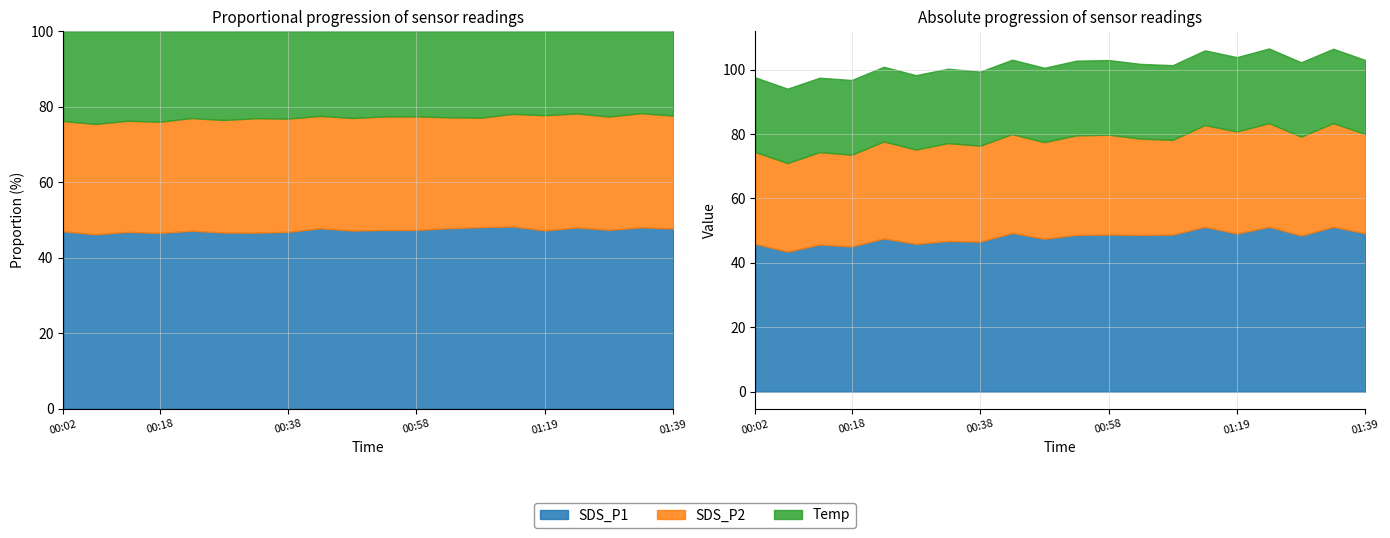

Where is the first local maximum for SDS_P2?

00:12